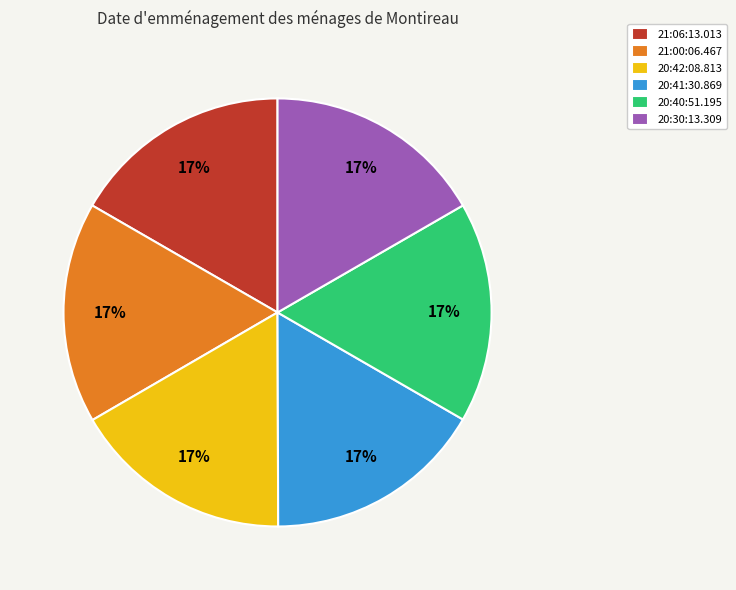

To the nearest percent, what is the combined percentage of 21:00:06.467 and 20:41:30.869?

33%